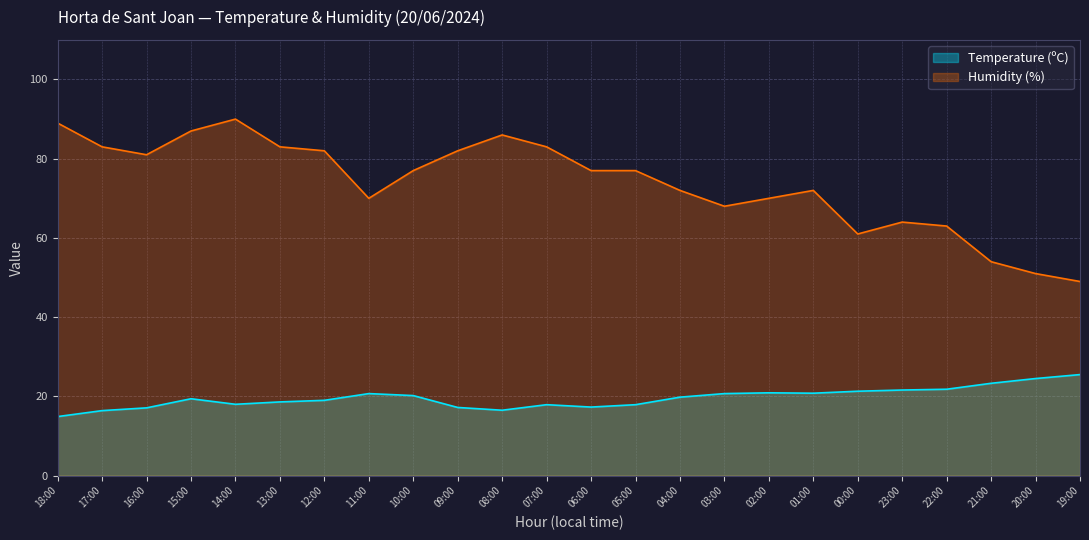

Reading right to left, list all the values displayed in this chart.

Temperature (ºC): 25.5	24.5	23.3	21.8	21.6	21.3	20.8	20.9	20.7	19.8	17.9	17.3	17.9	16.5	17.2	20.2	20.7	19.0	18.6	18.0	19.4	17.1	16.4	14.9
Humidity (%): 49.0	51.0	54.0	63.0	64.0	61.0	72.0	70.0	68.0	72.0	77.0	77.0	83.0	86.0	82.0	77.0	70.0	82.0	83.0	90.0	87.0	81.0	83.0	89.0